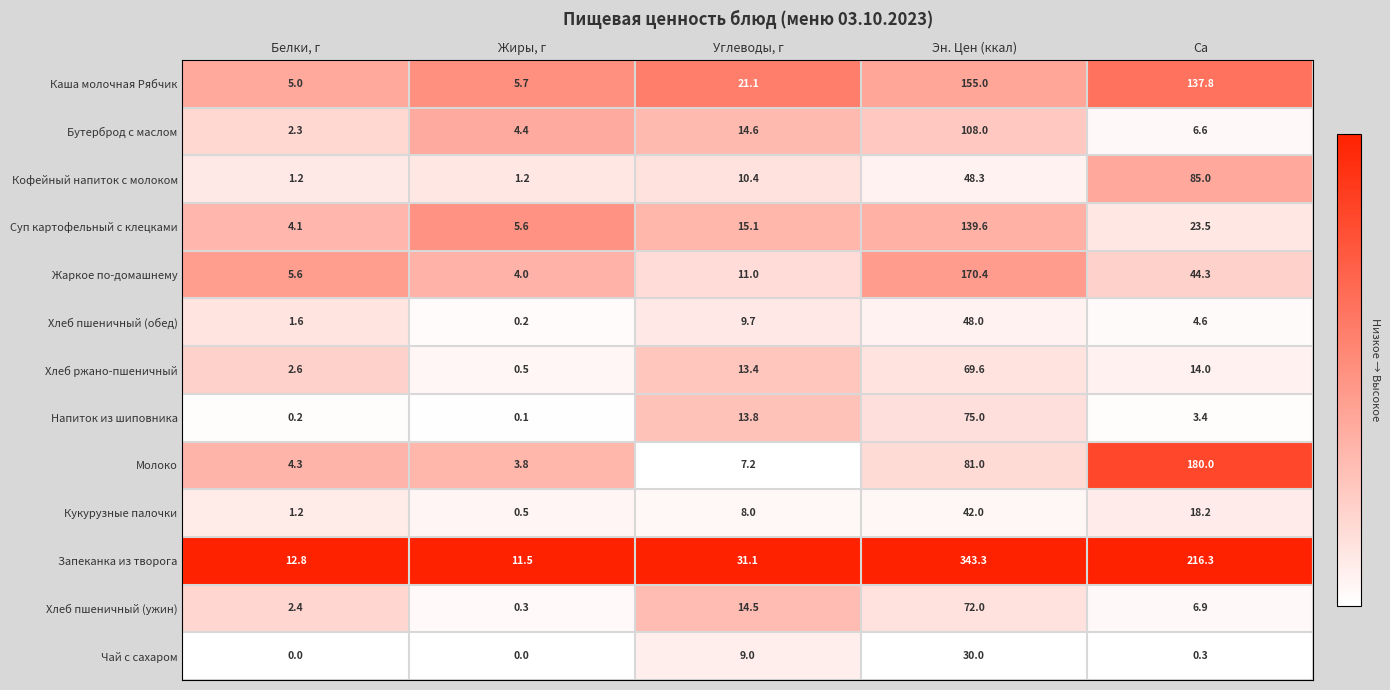

Between Эн. Цен (ккал) and Ca, which series saw the biggest shift?

Запеканка из творога